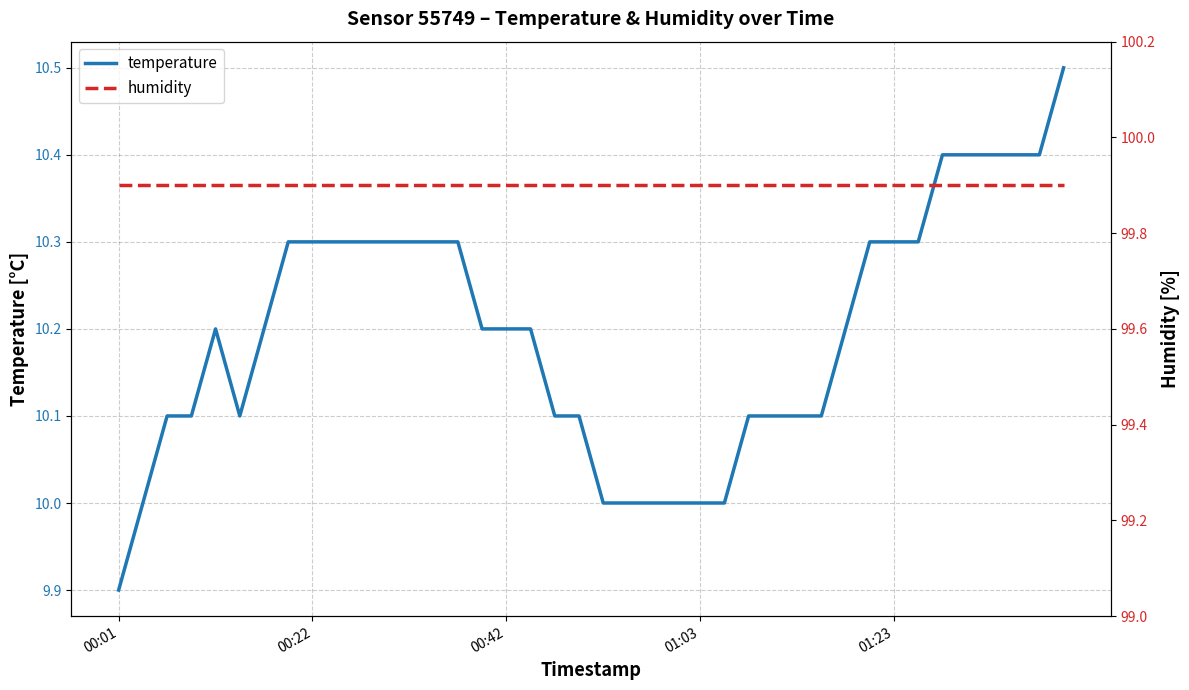

Does the chart display data point markers on the line(s)?

No